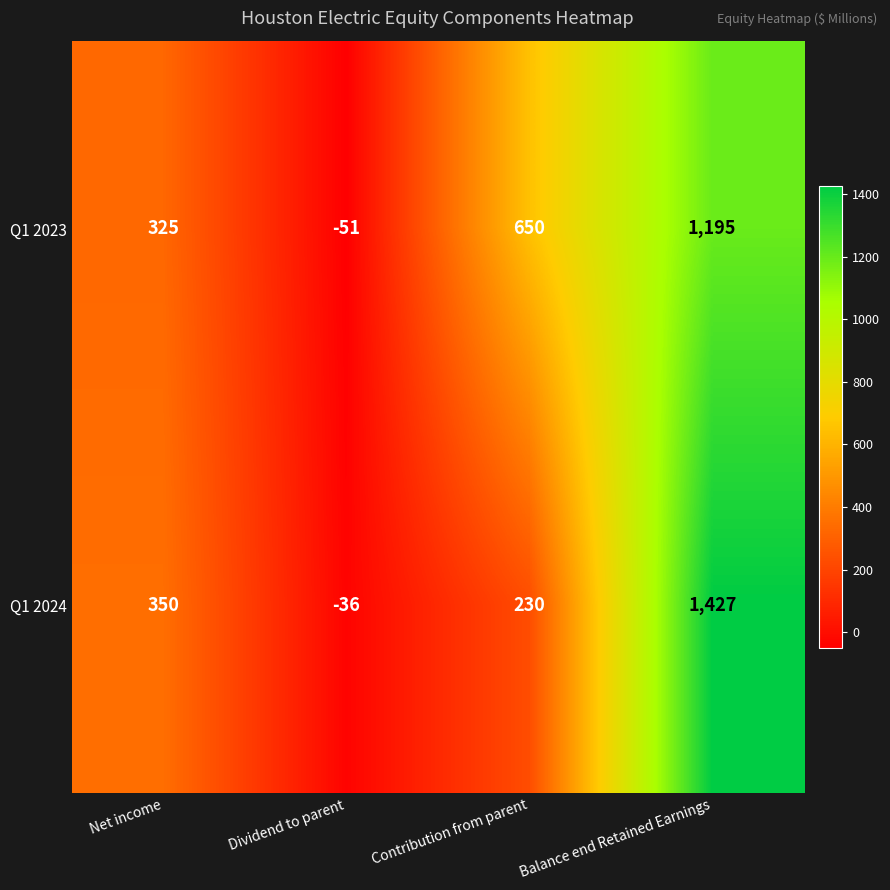

What is the difference between the second highest and second lowest values in the Q1 2023 series?

325